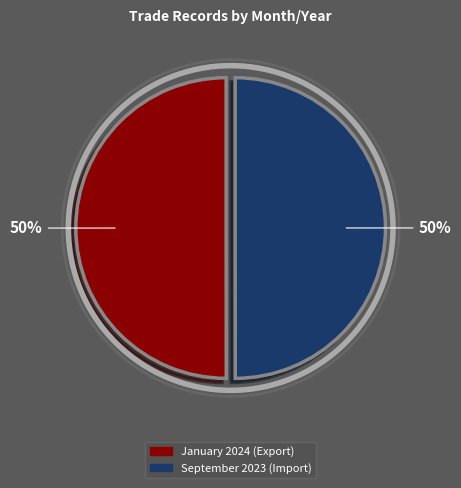

Combined, do January 2024 (Export) and September 2023 (Import) account for over 50%?

Yes